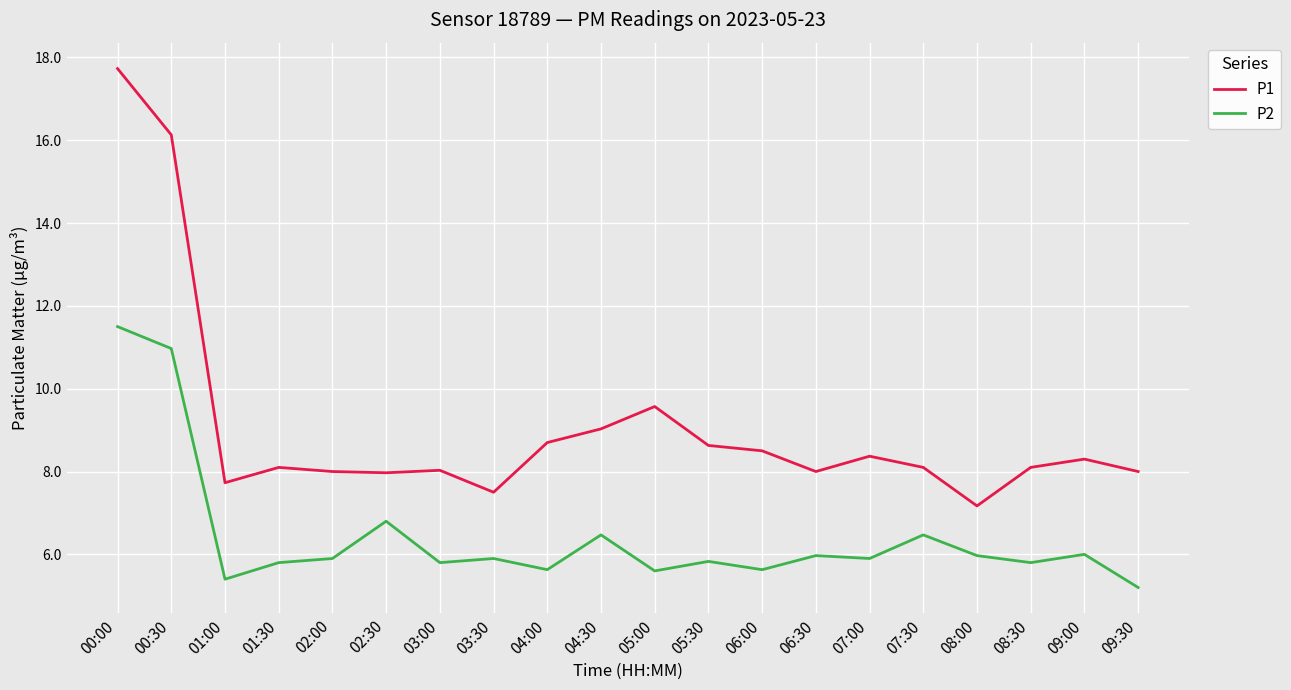

What are all the series names shown in the legend?

P1, P2